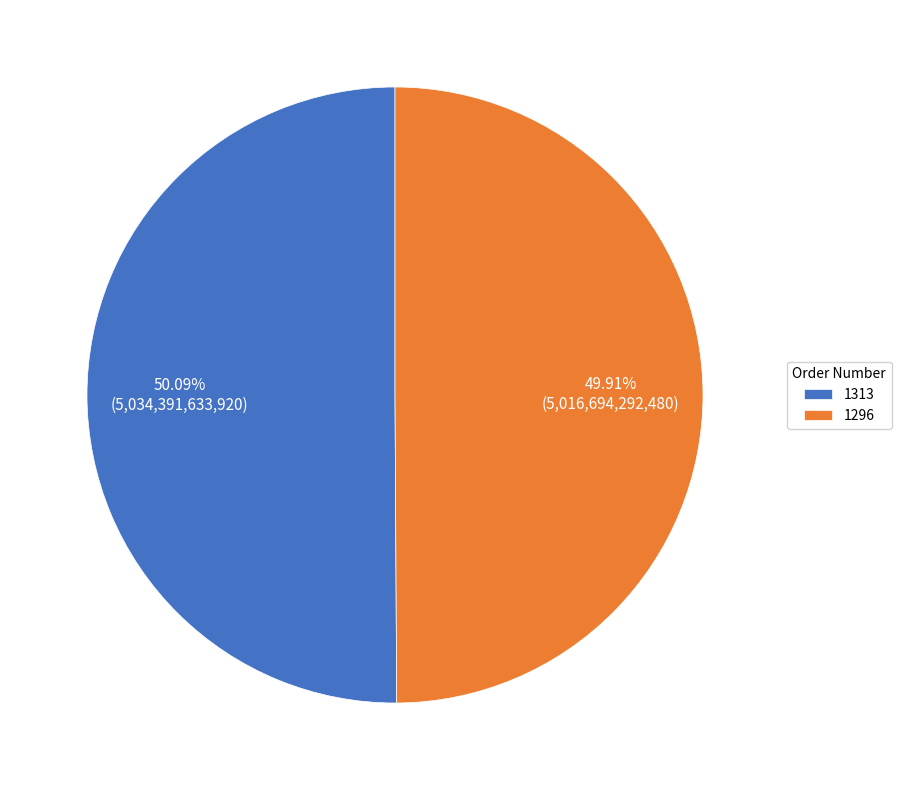

Combined, what portion of the pie is 1313 and 1296?

100.0%